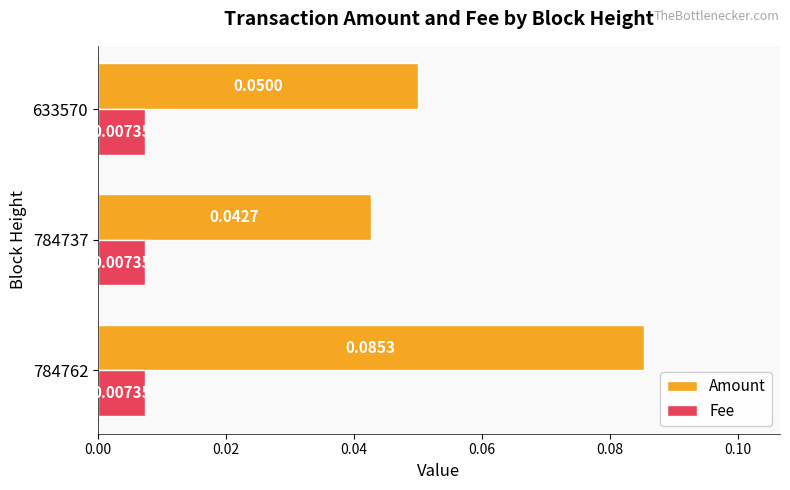

Which series changed the most between 784762 and 633570?

Amount